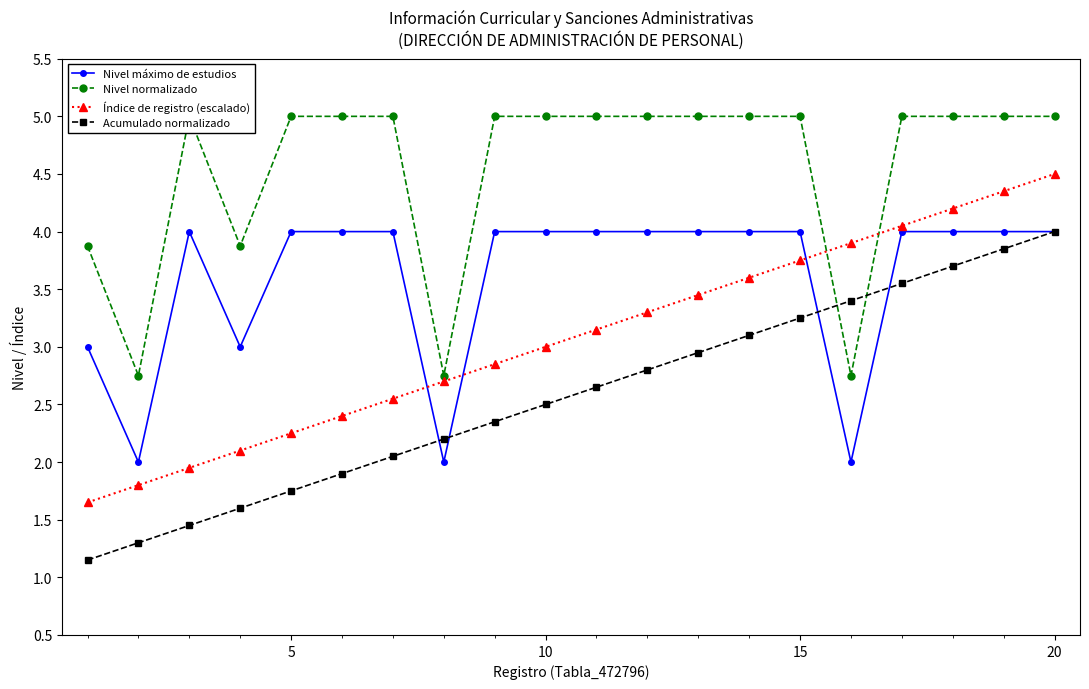

True or false: Nivel máximo de estudios has more than 0 points higher than both neighbors.

True